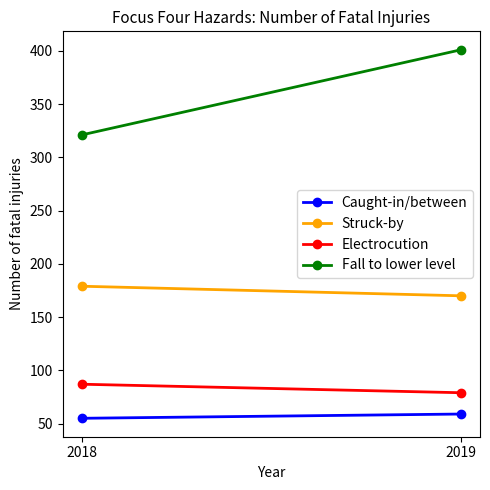

What is the value of the Struck-by point at the 2nd from the left?

170